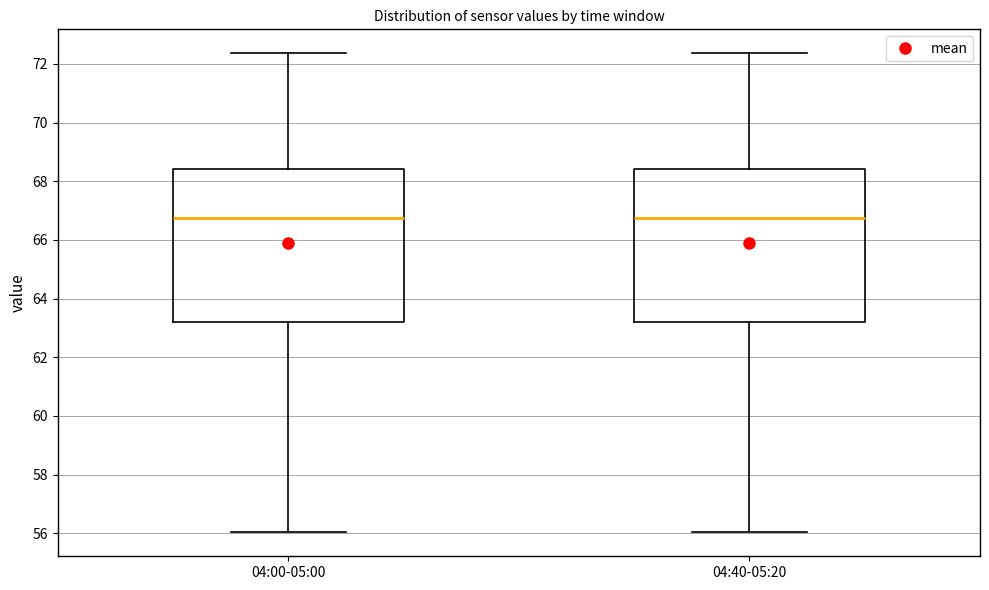

Reading left to right, read every box against the y-axis: the position of its median line, the range the box covers, and the ends of its whiskers. The values are not printed on the chart, so give them approximately, as read against the axis.

04:00-05:00: median 66.8, box 63.2 to 68.4, whiskers 56.0 to 72.4
04:40-05:20: median 66.8, box 63.2 to 68.4, whiskers 56.0 to 72.4